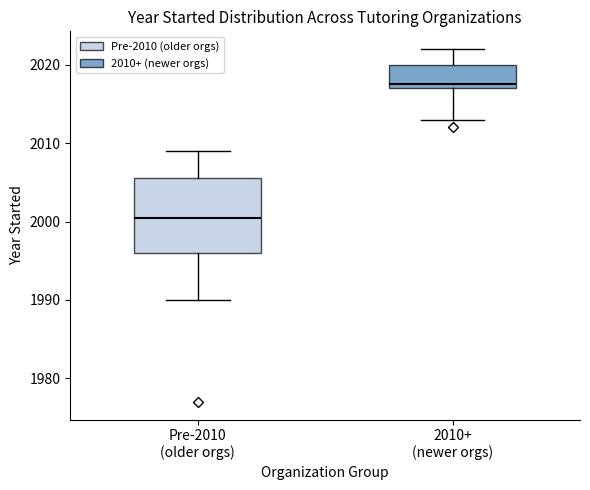

Which box's median line is the lowest?

Pre-2010 (older orgs)